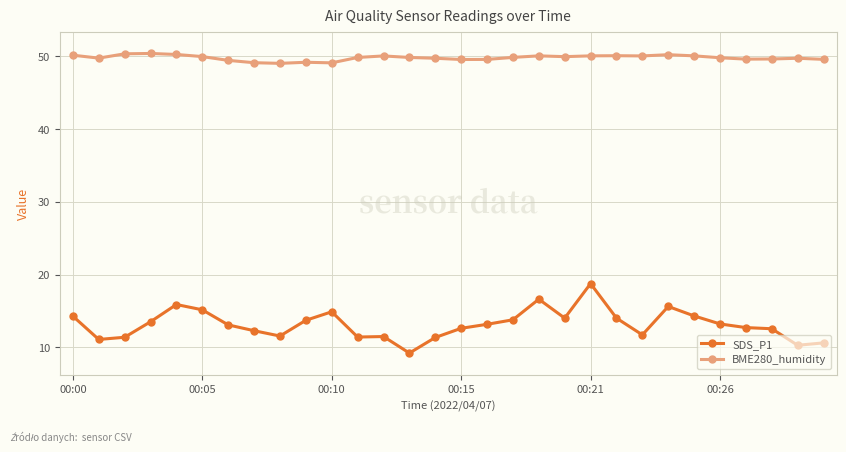

At how many categories does at least one series exceed 28?

30